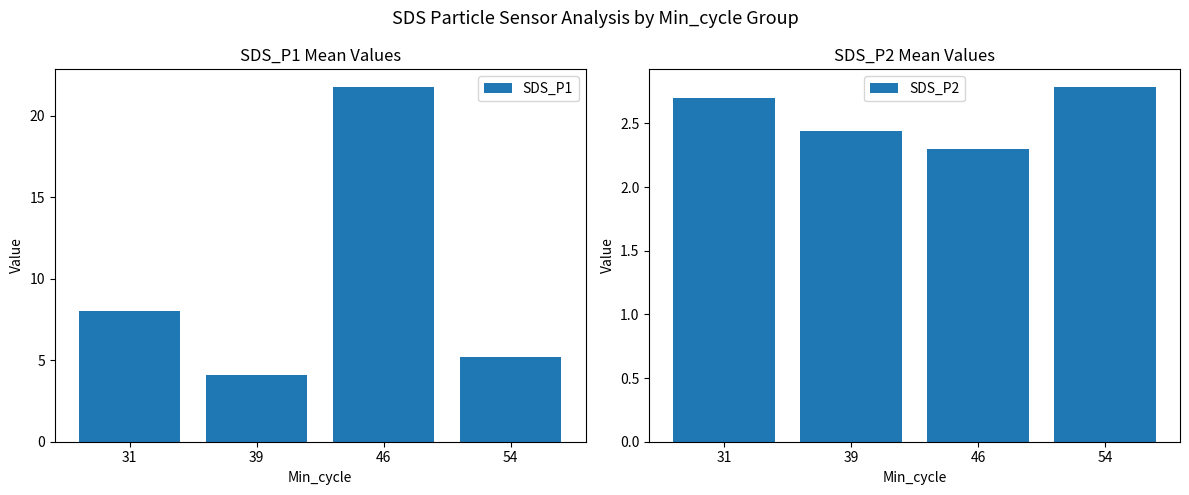

What is the maximum value for SDS_P2?

2.8